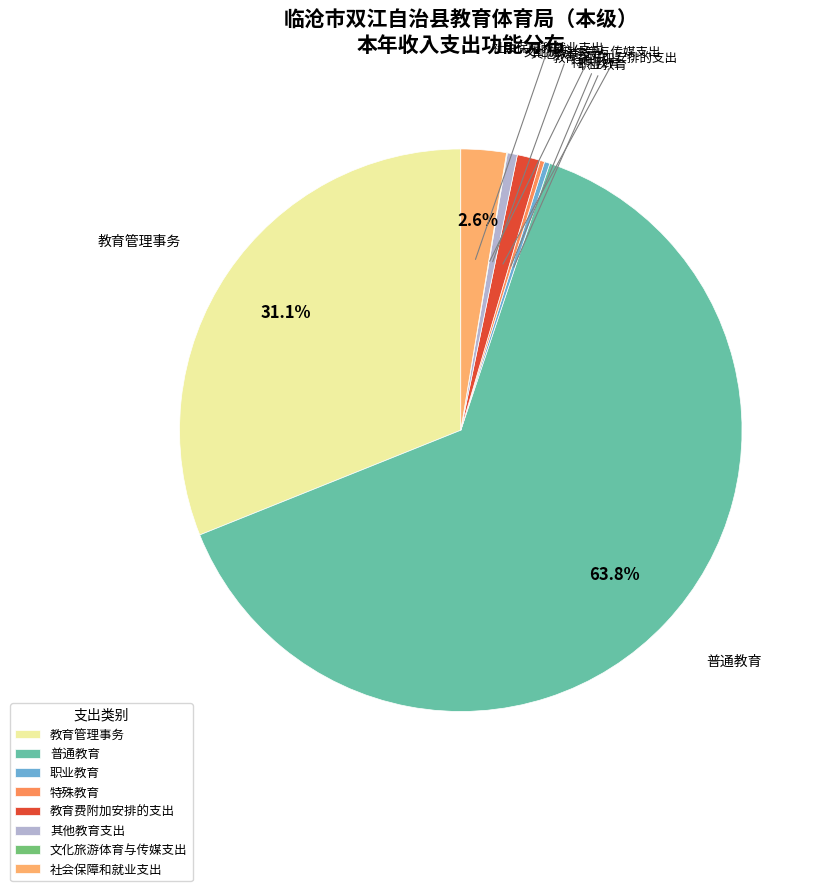

Do 职业教育 and 其他教育支出 together represent more than half of the pie?

No